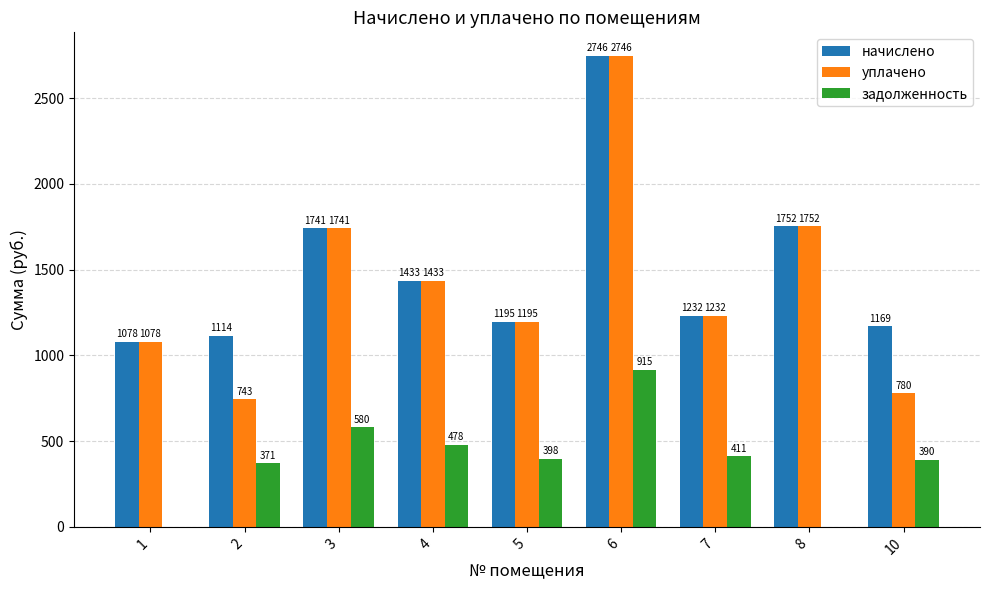

How many positive values does the задолженность series have?

7